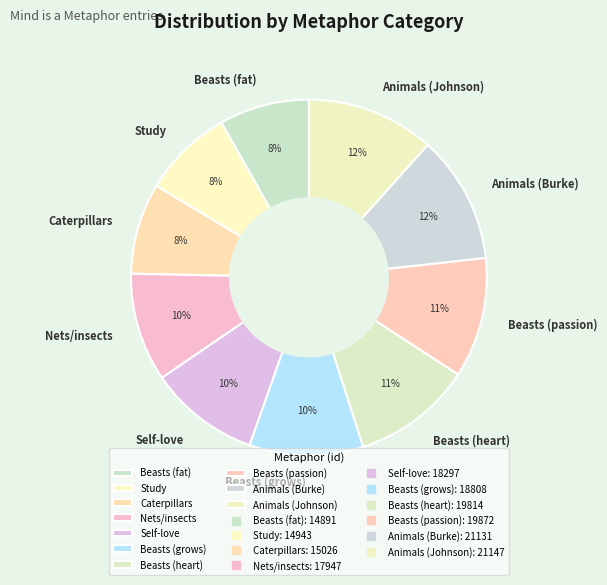

Is there any slice that represents more than half of the pie?

No